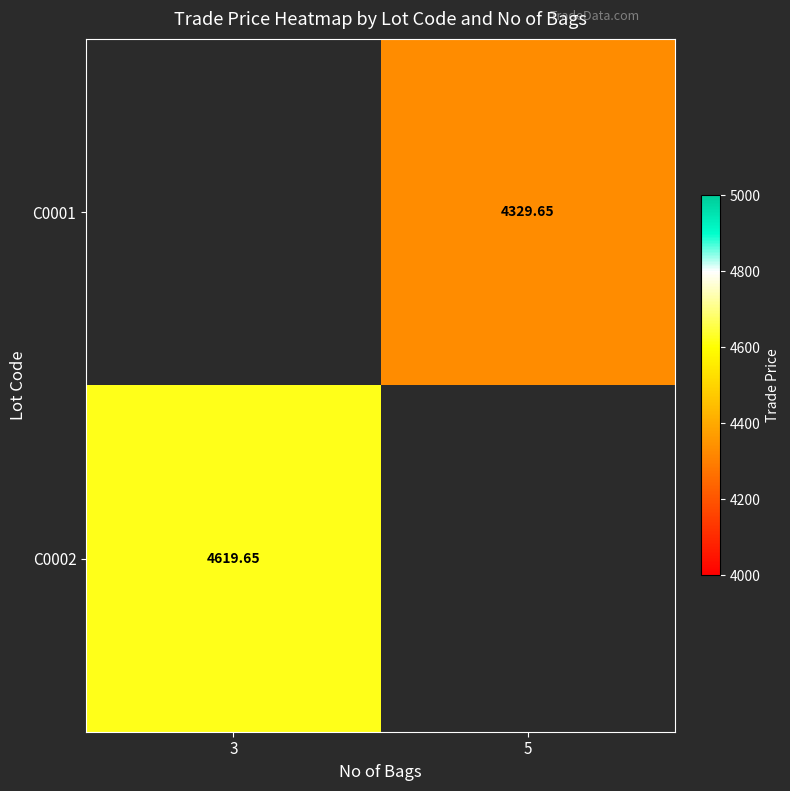

Count the number of categories in the chart.

2